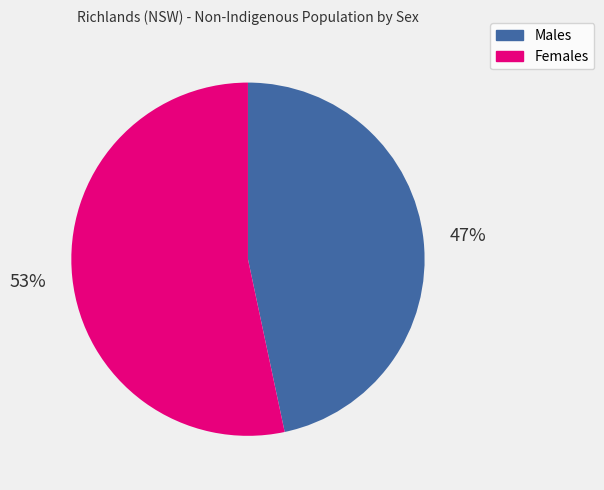

Does any single category account for the majority?

Yes